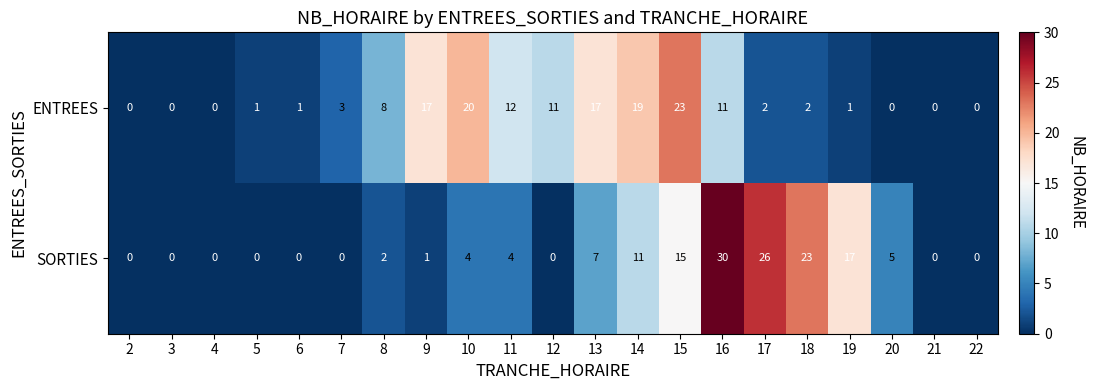

Rank the series by their average value, from highest to lowest.

ENTREES, SORTIES